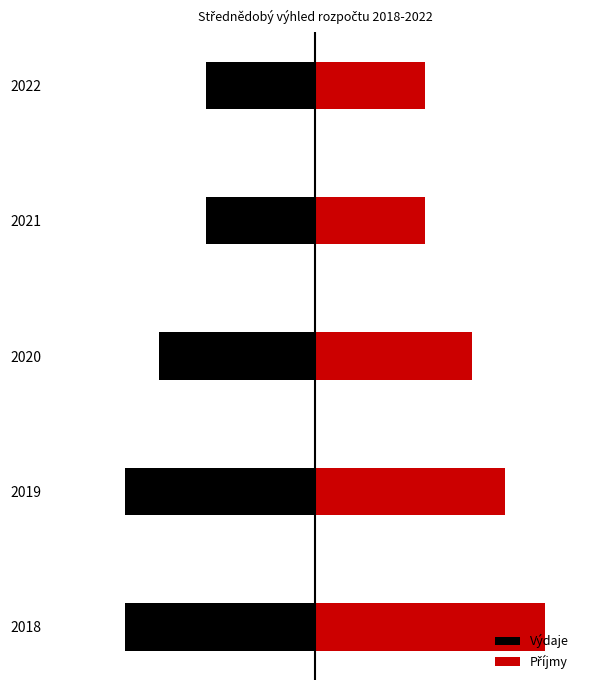

What is the value of the Výdaje bar at the 3rd from the left?

-1997000.0